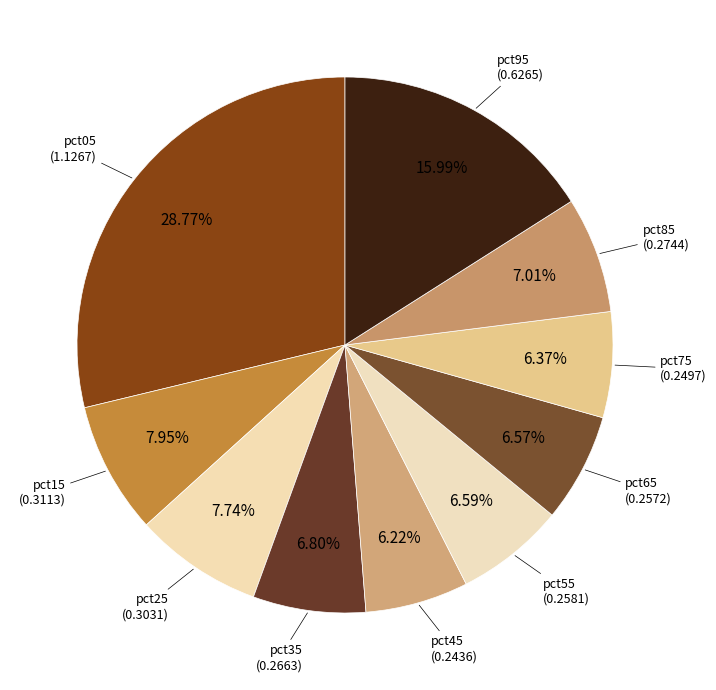

True or false: pct65 accounts for 19% of the total.

False